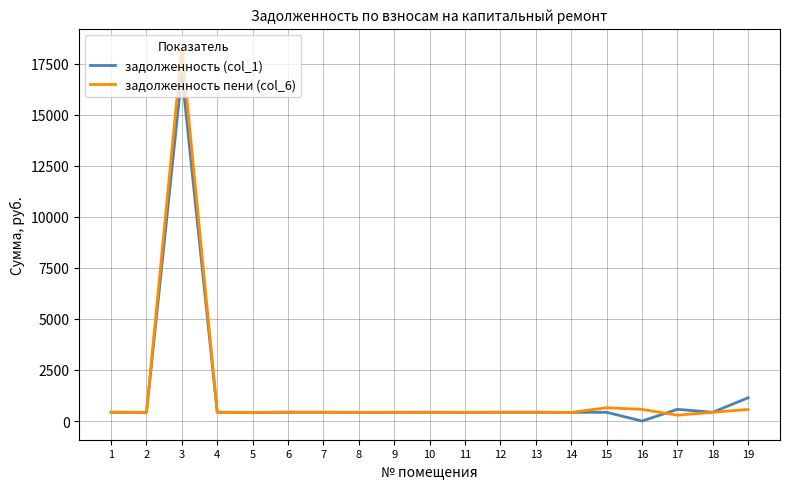

How many lines are shown in the chart?

2